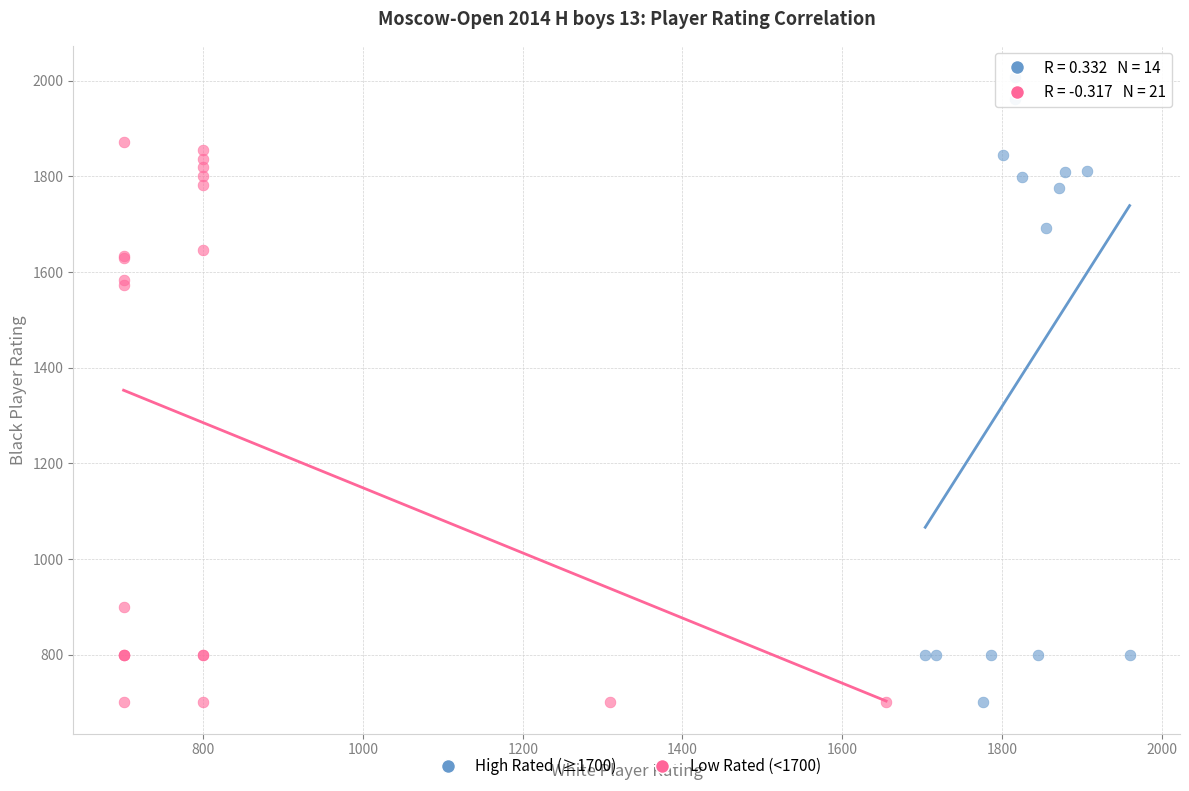

Which series reaches the maximum Y coordinate?

High Rated (≥1700)